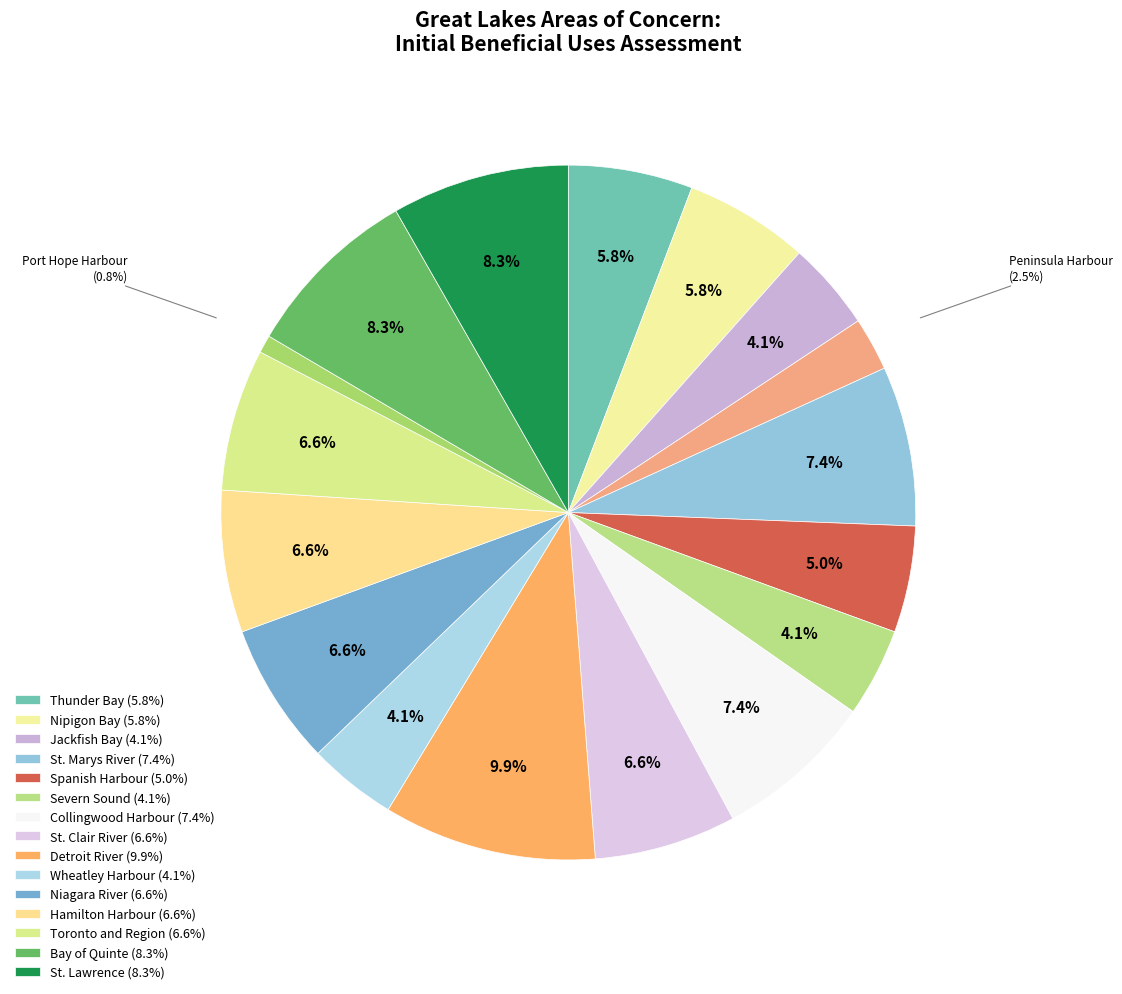

How many segments does this pie chart have?

17